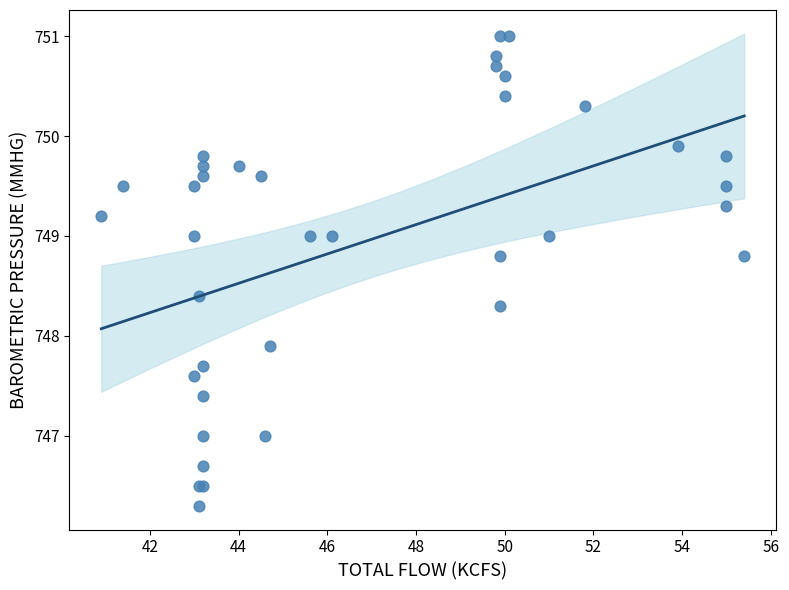

What Y value in the scatter plot is closest to 748?

747.9